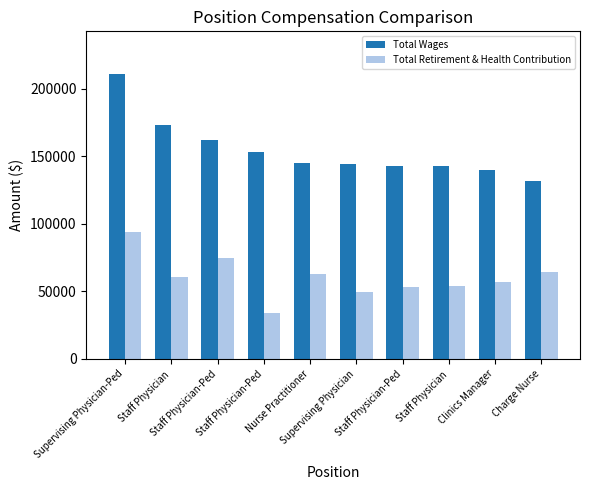

List the series in order of their peak value, highest first.

Total Wages, Total Retirement & Health Contribution